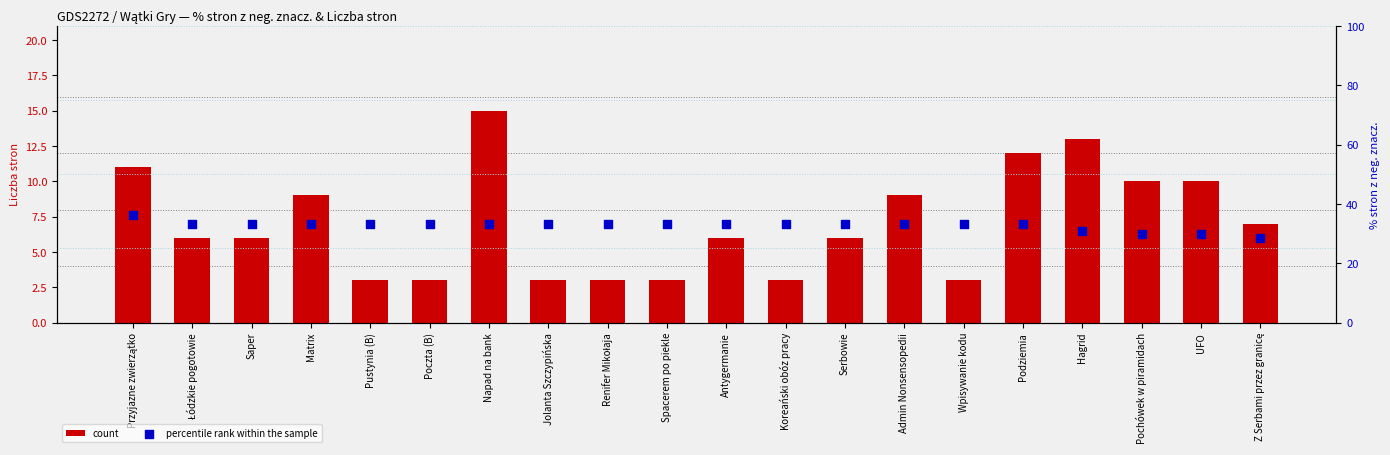

At which category is the sum across all series the highest?

Napad na bank